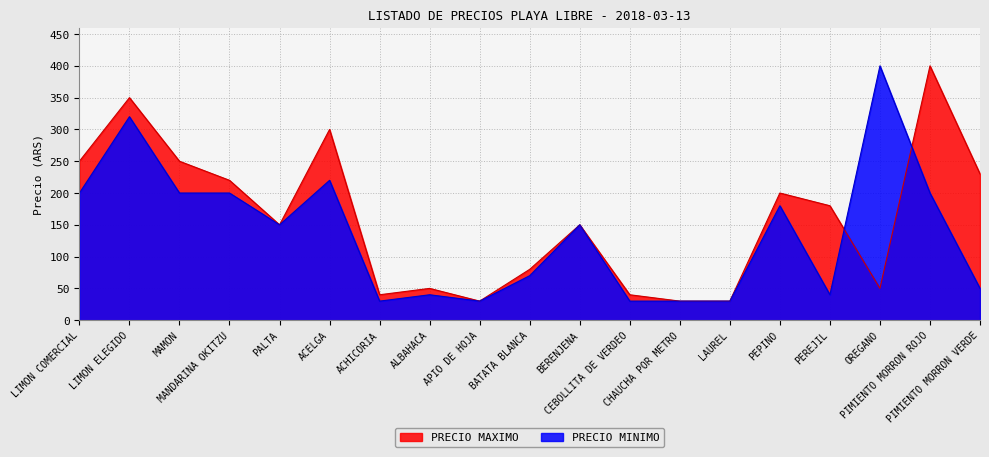

At which label does PRECIO MINIMO reach its peak?

OREGANO